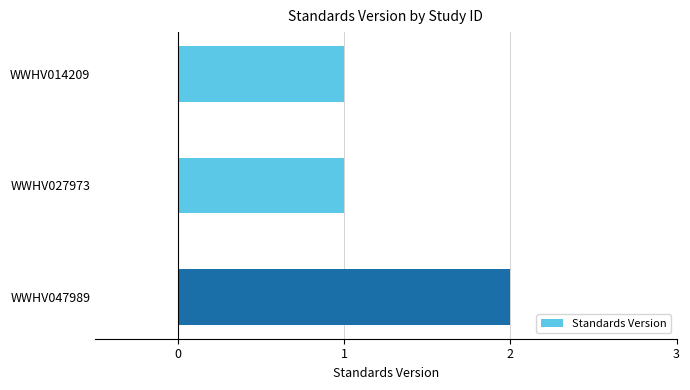

Is it true that the value at WWHV047989 is 3?

False